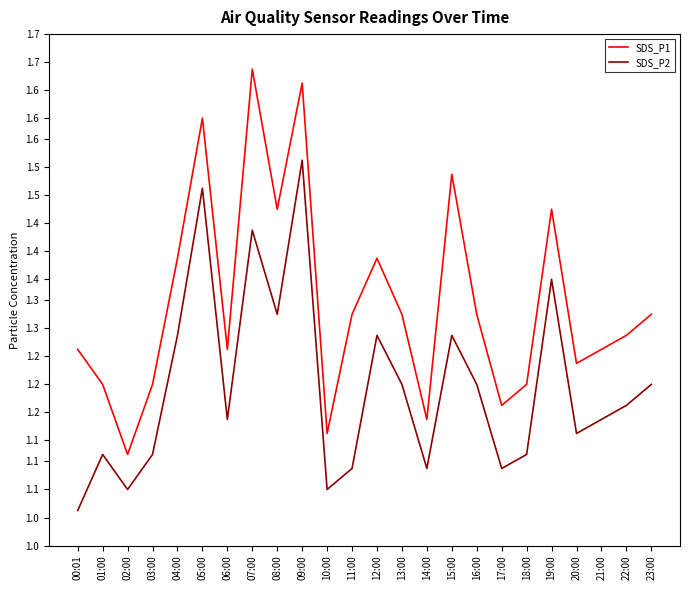

True or false: SDS_P2 and SDS_P1 intersect in this chart.

False